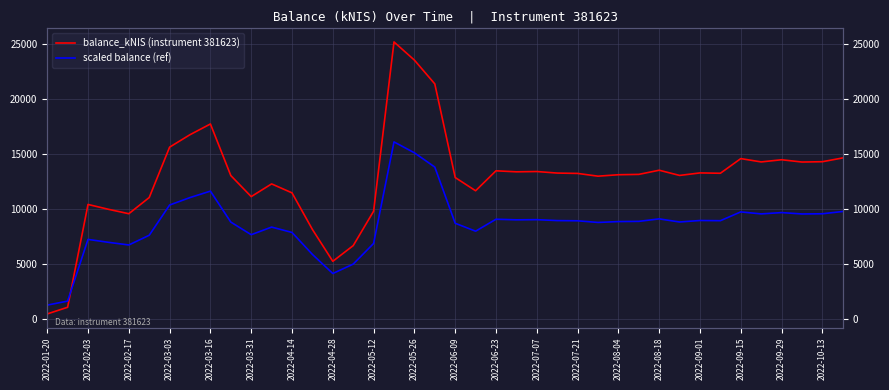

How many series are shown in this chart?

2